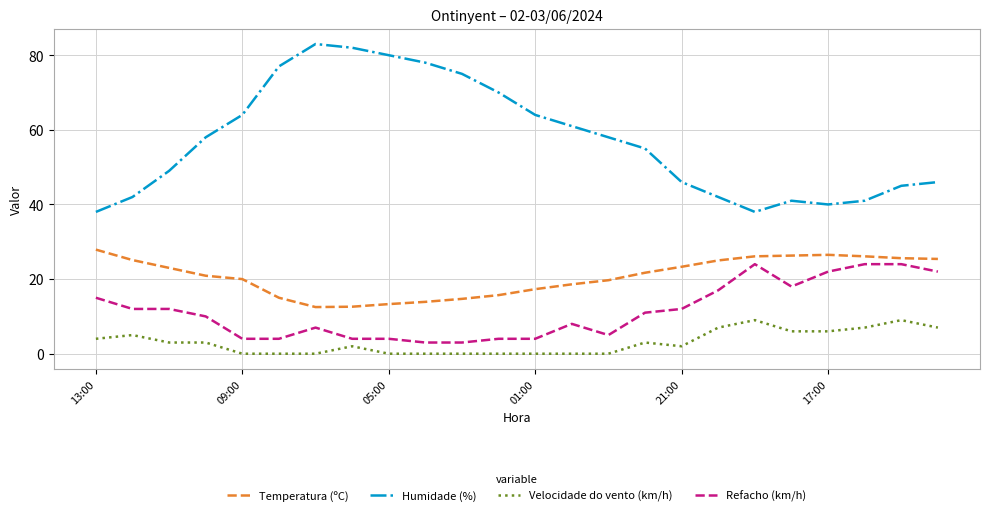

Which series has the largest total across all categories?

Humidade (%)